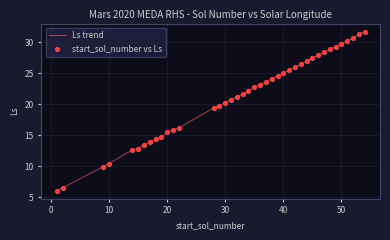

What is the minimum value shown in the chart?

6.1